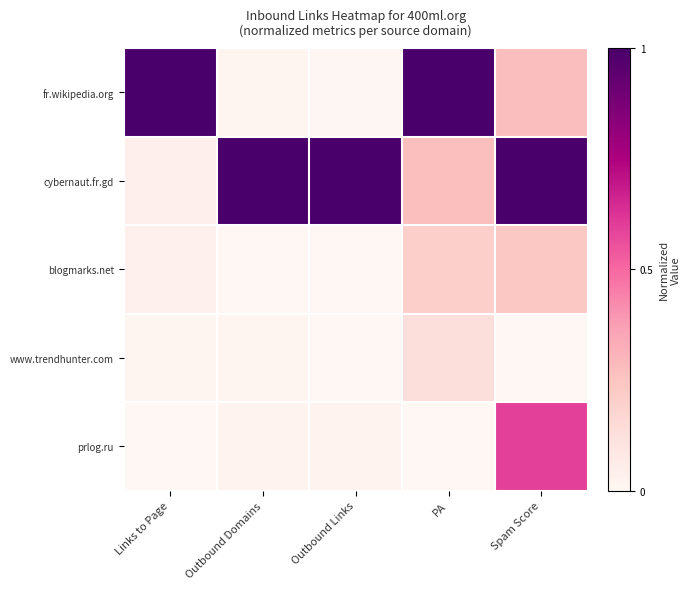

What is the spread (max minus min) of values at PA?

1.0